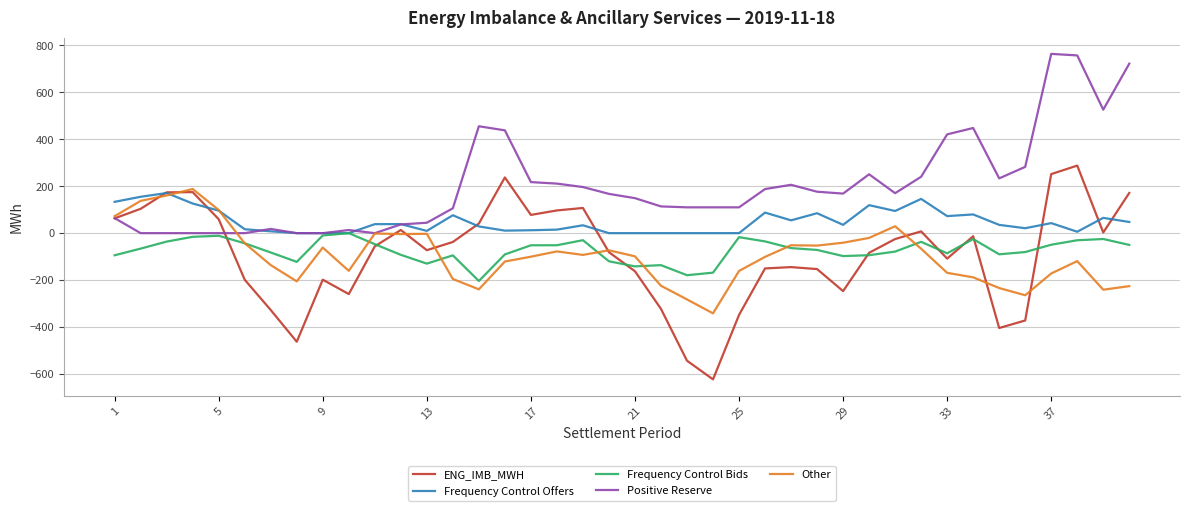

Which series has the largest total across all categories?

Positive Reserve